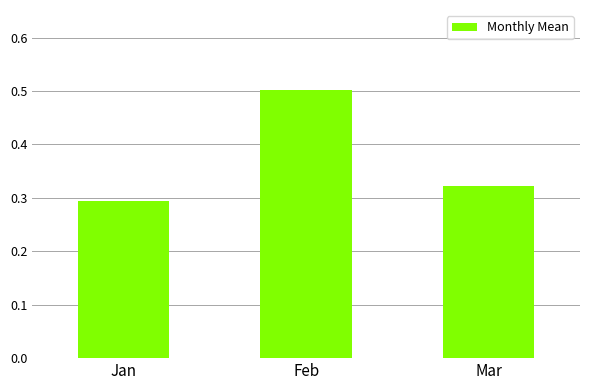

What is the approximate value at Feb?

0.5